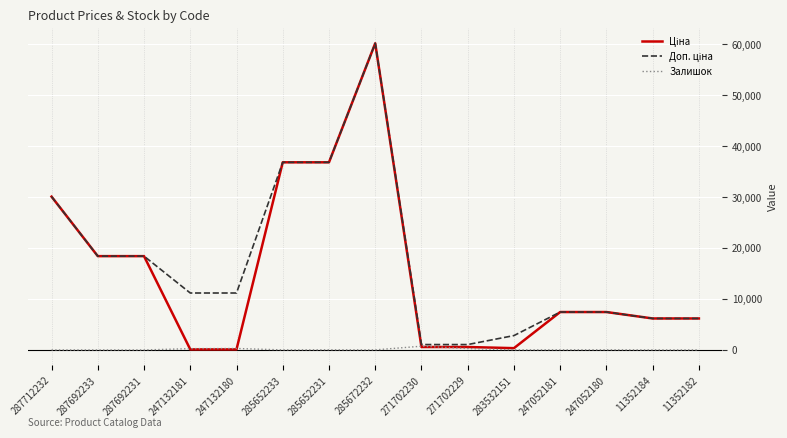

At which category is the sum across all series the highest?

285672232